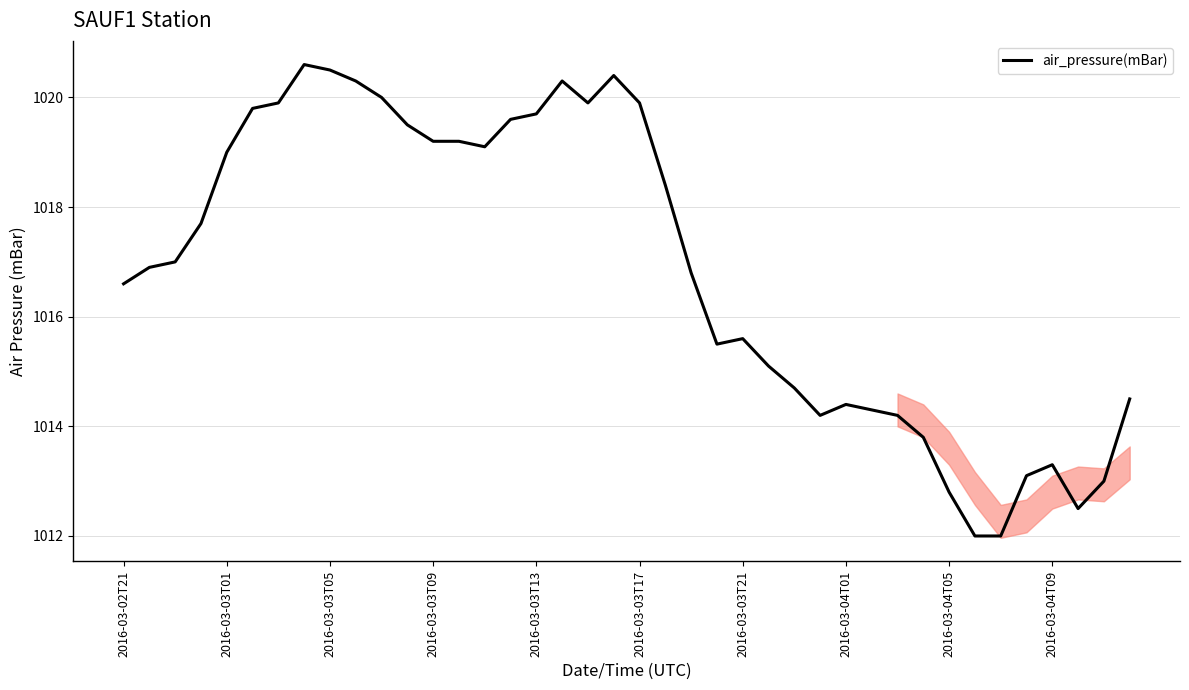

What is the greatest value displayed?

1020.6